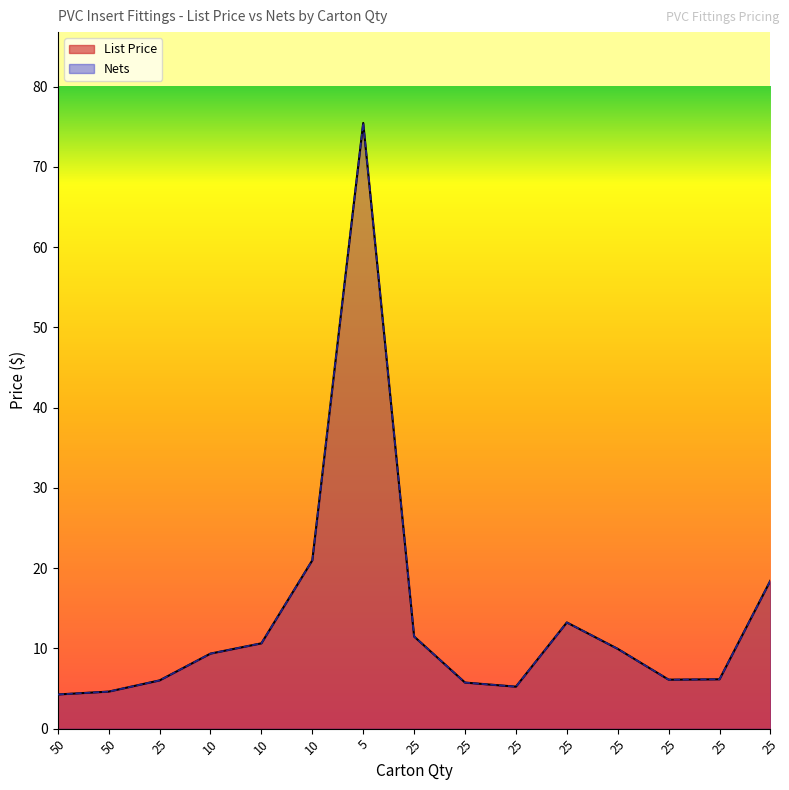

What are all the series names shown in the legend?

List Price, Nets